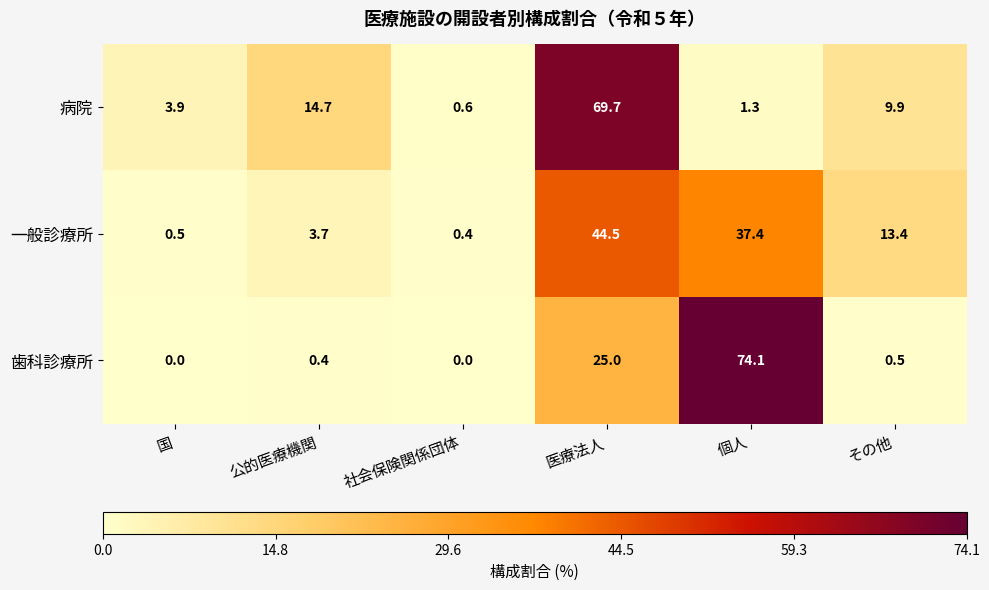

Rank the series at 国 from highest to lowest value.

病院, 一般診療所, 歯科診療所